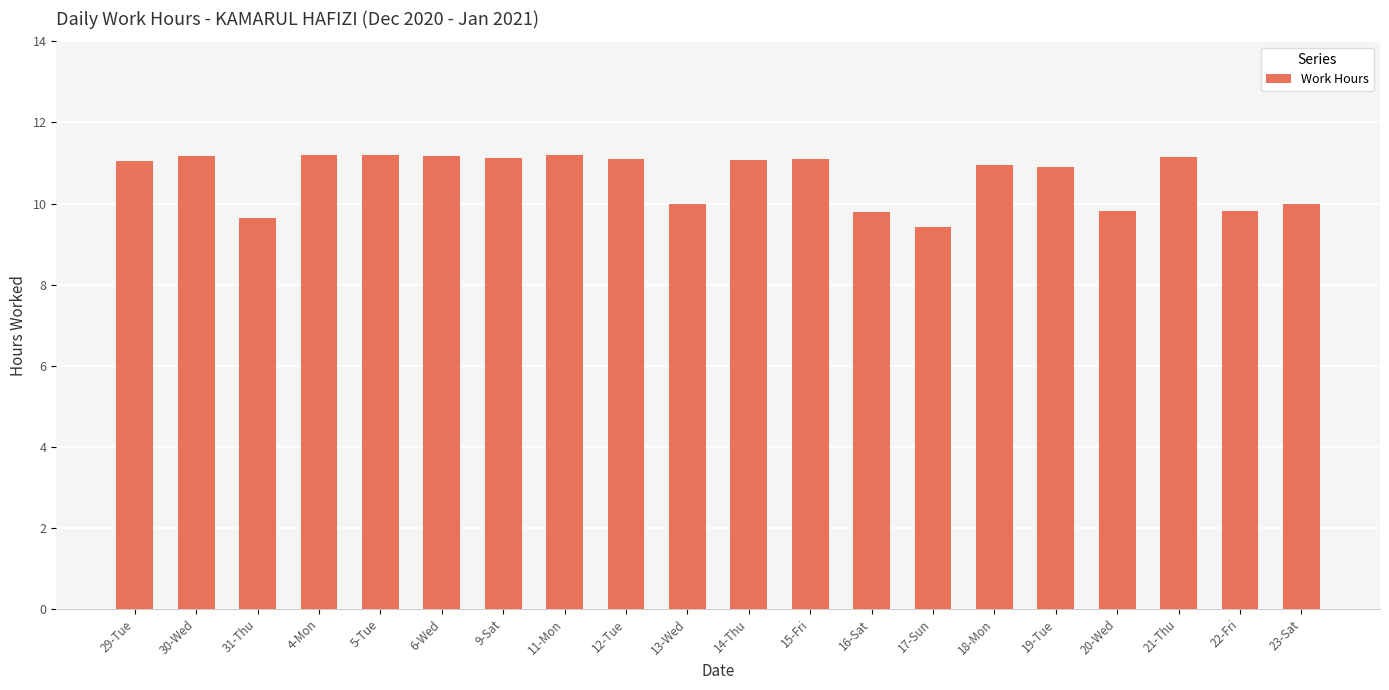

What is the difference between the values at 12-Tue and 29-Tue?

0.1